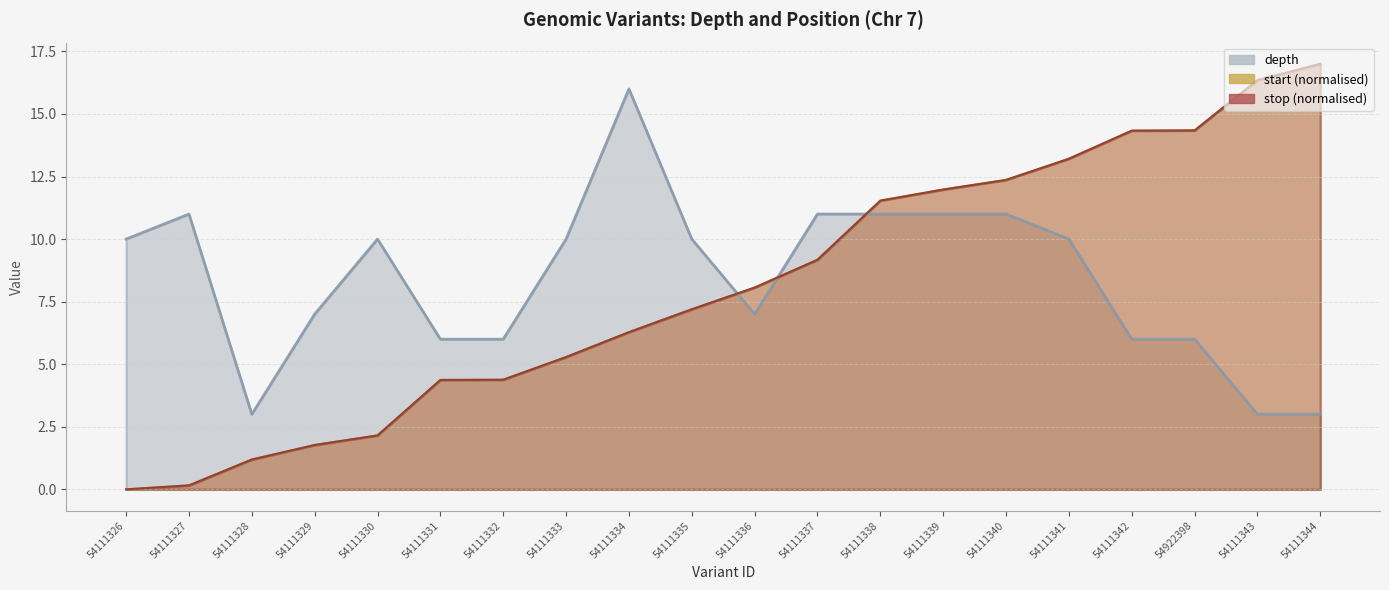

What are all the series names shown in the legend?

depth, start_norm, stop_norm